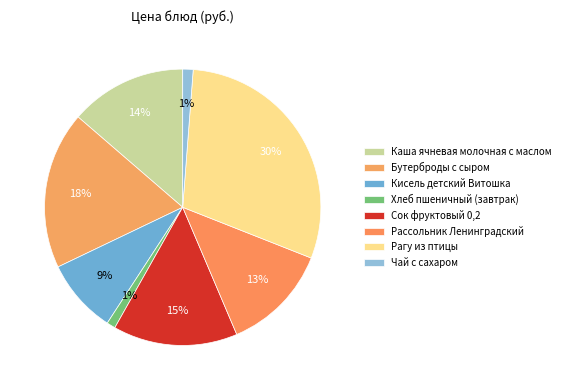

Is there a majority slice in this chart?

No